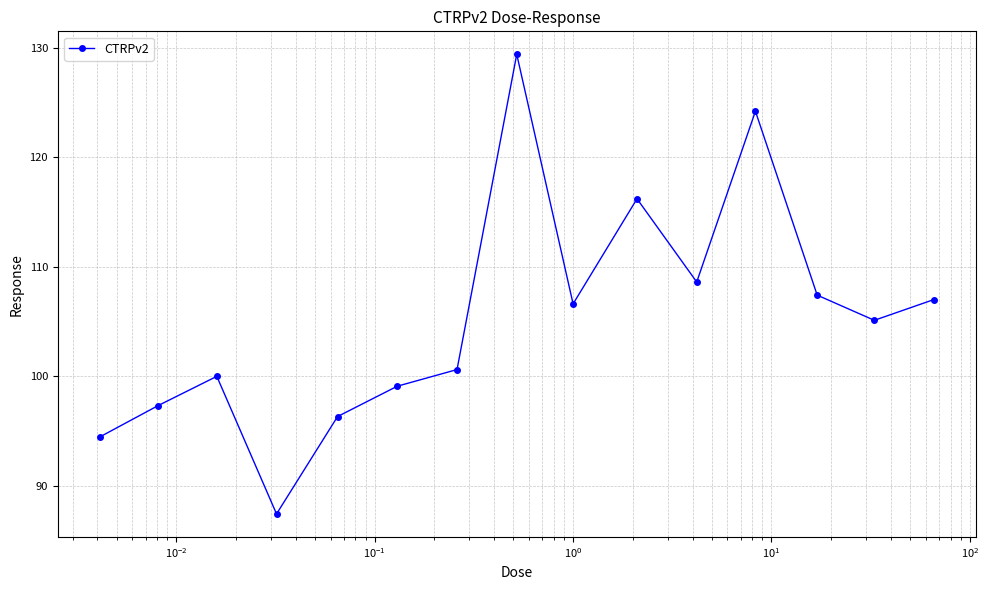

What is the smallest value displayed?

87.4